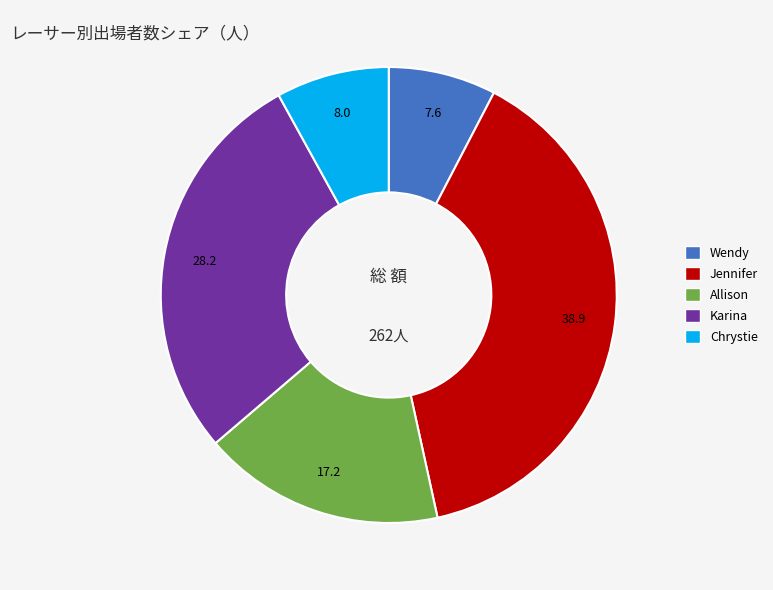

Does any single category account for the majority?

No